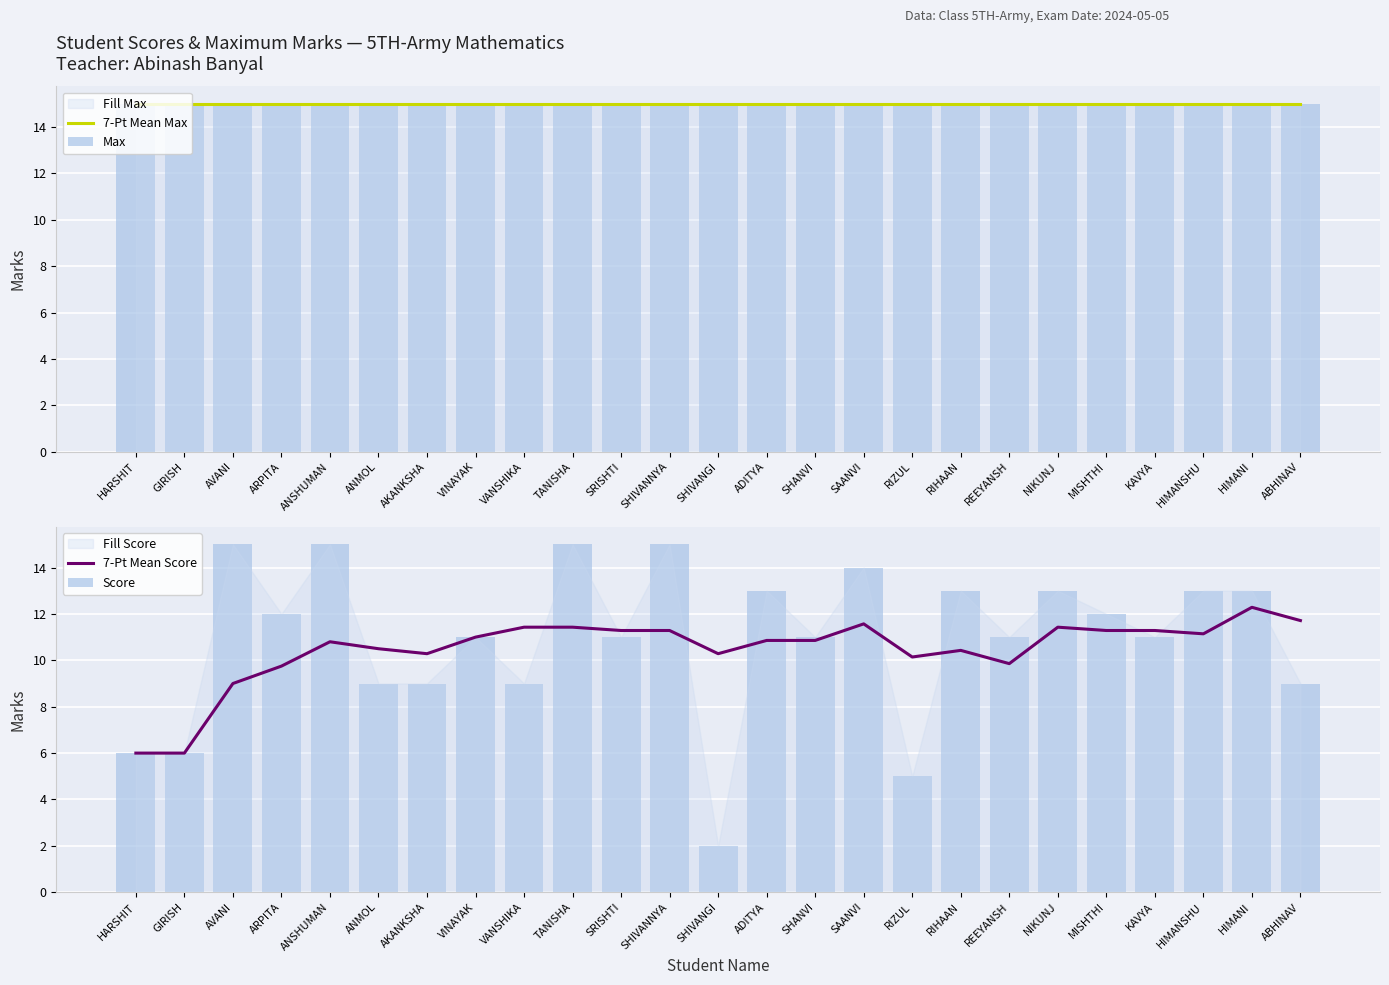

Is it true that 7-Pt Mean Max equals 15.0 at KAVYA?

True